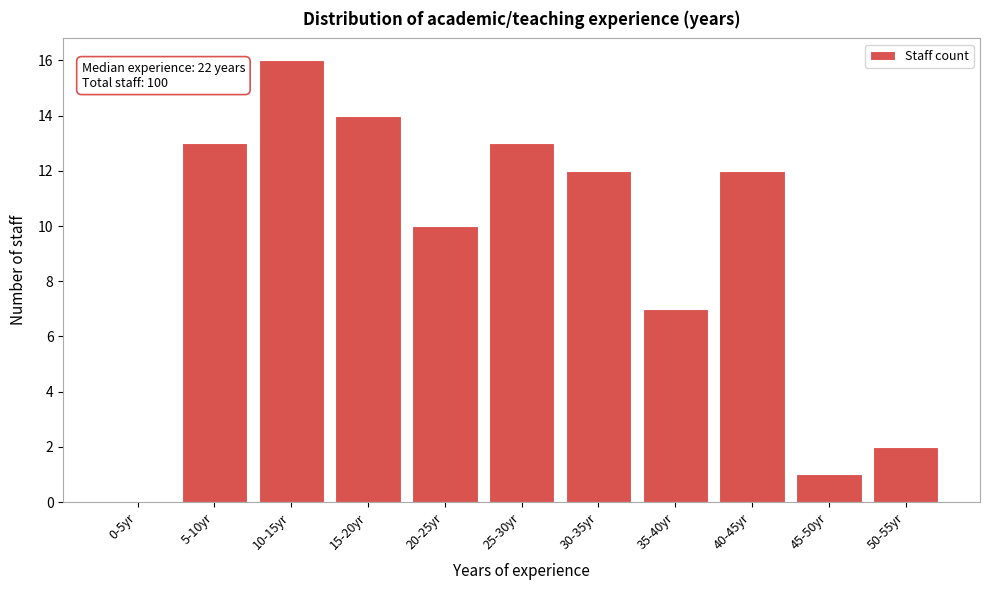

Reading left to right, extract all data points from this chart.

0-5yr=0	5-10yr=13	10-15yr=16	15-20yr=14	20-25yr=10	25-30yr=13	30-35yr=12	35-40yr=7	40-45yr=12	45-50yr=1	50-55yr=2